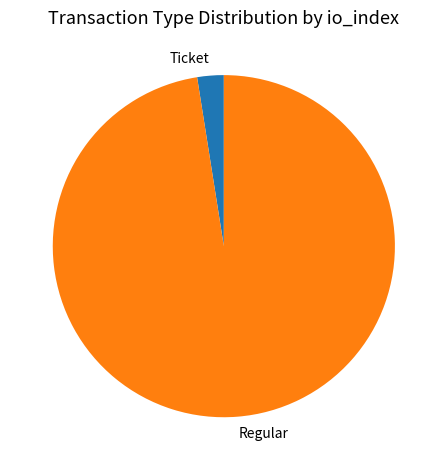

How many slices are in this pie chart?

2